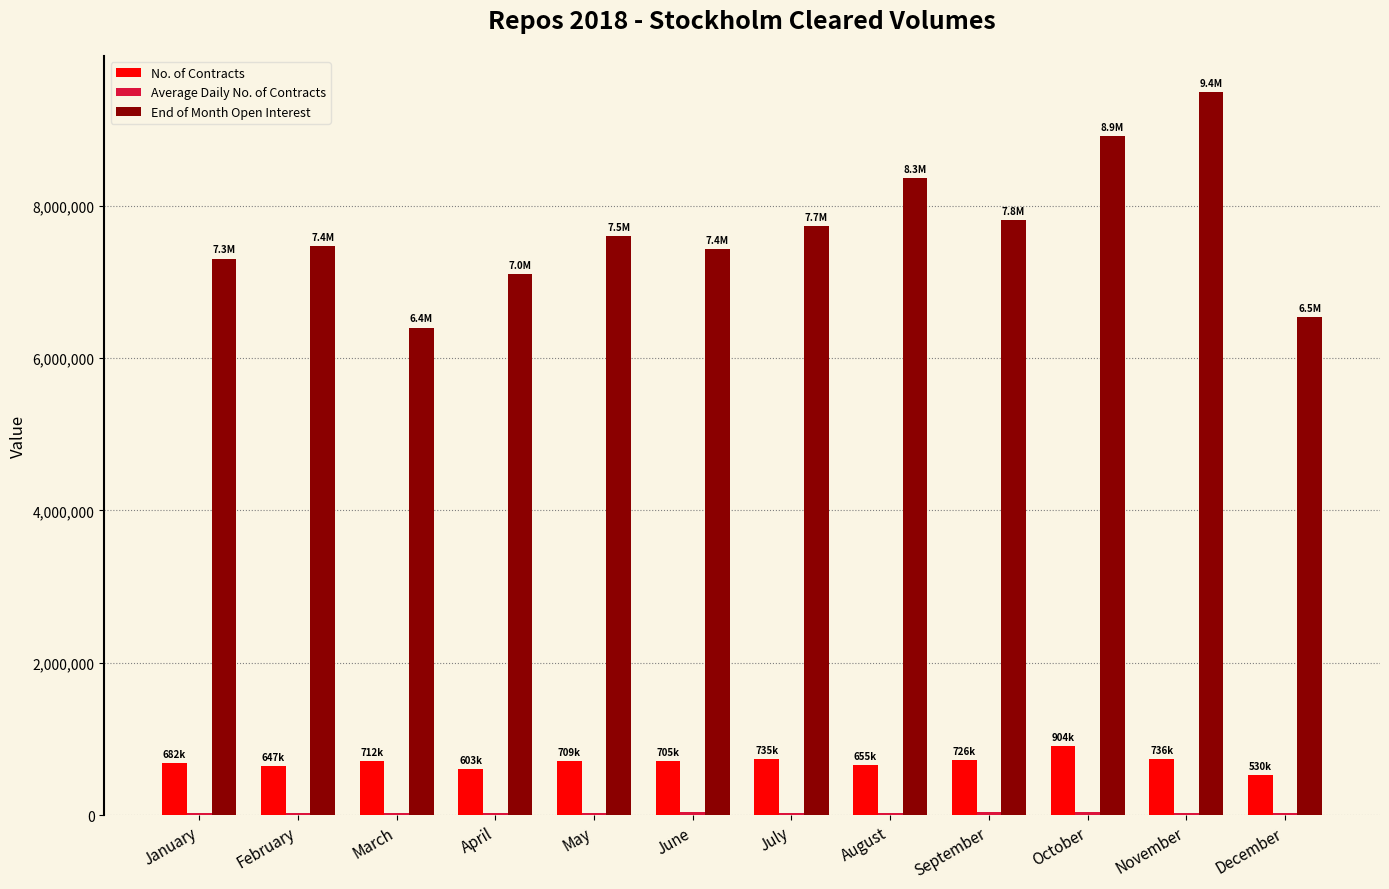

Which series changed the most between April and October?

End of Month Open Interest